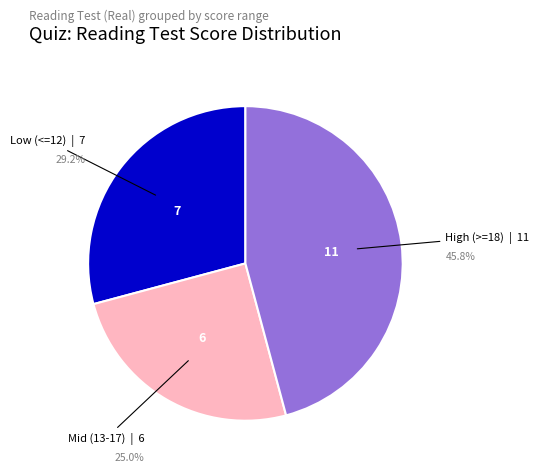

Is there a majority slice in this chart?

No